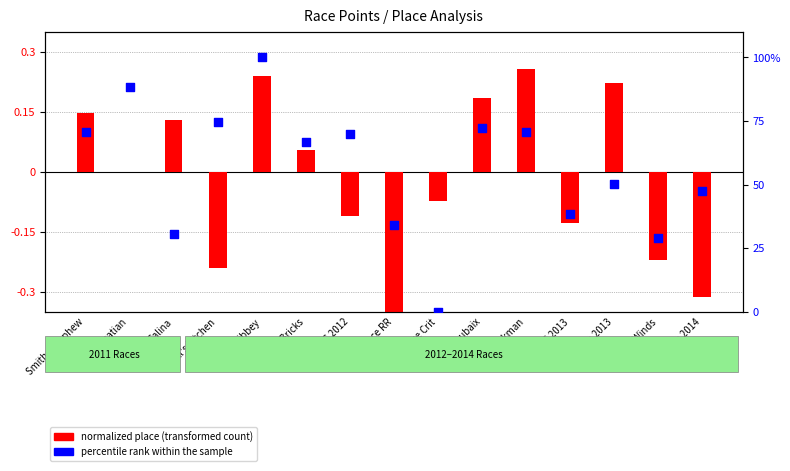

What are all the series names shown in the legend?

normalized place (transformed count), percentile rank within the sample